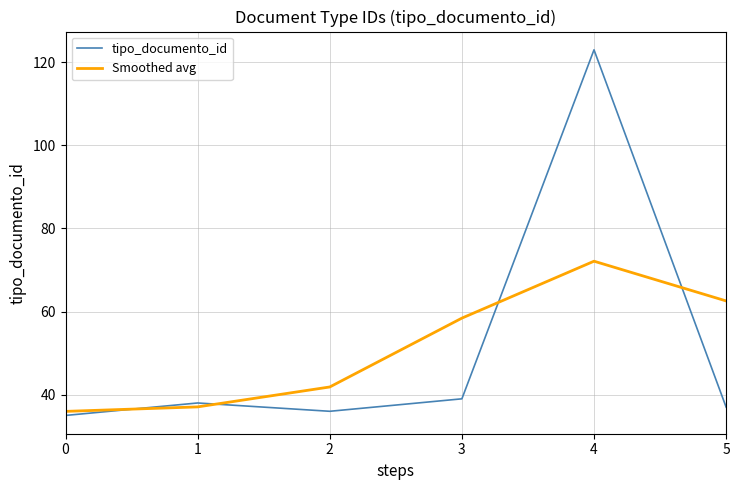

How many times do Smoothed avg and tipo_documento_id cross each other?

4